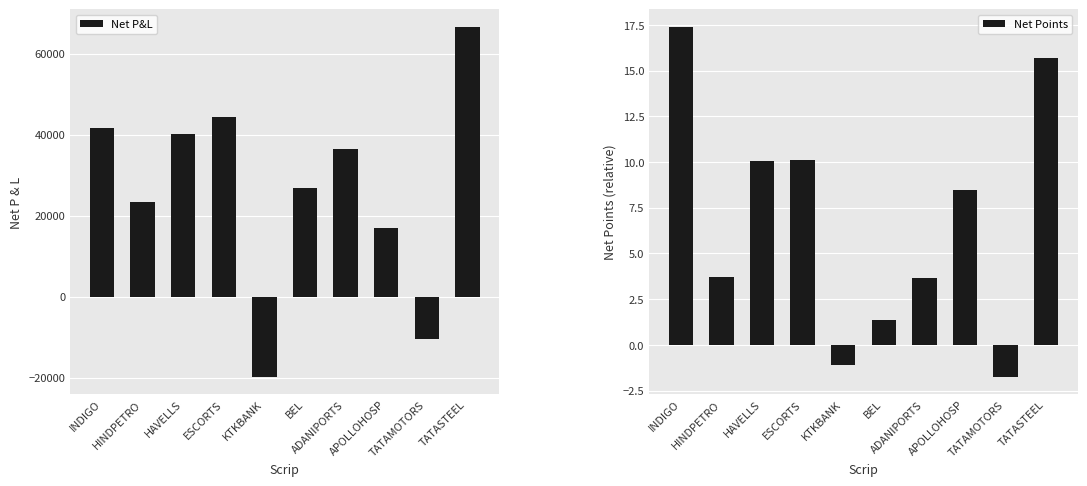

How many values in Net Points are above zero?

8